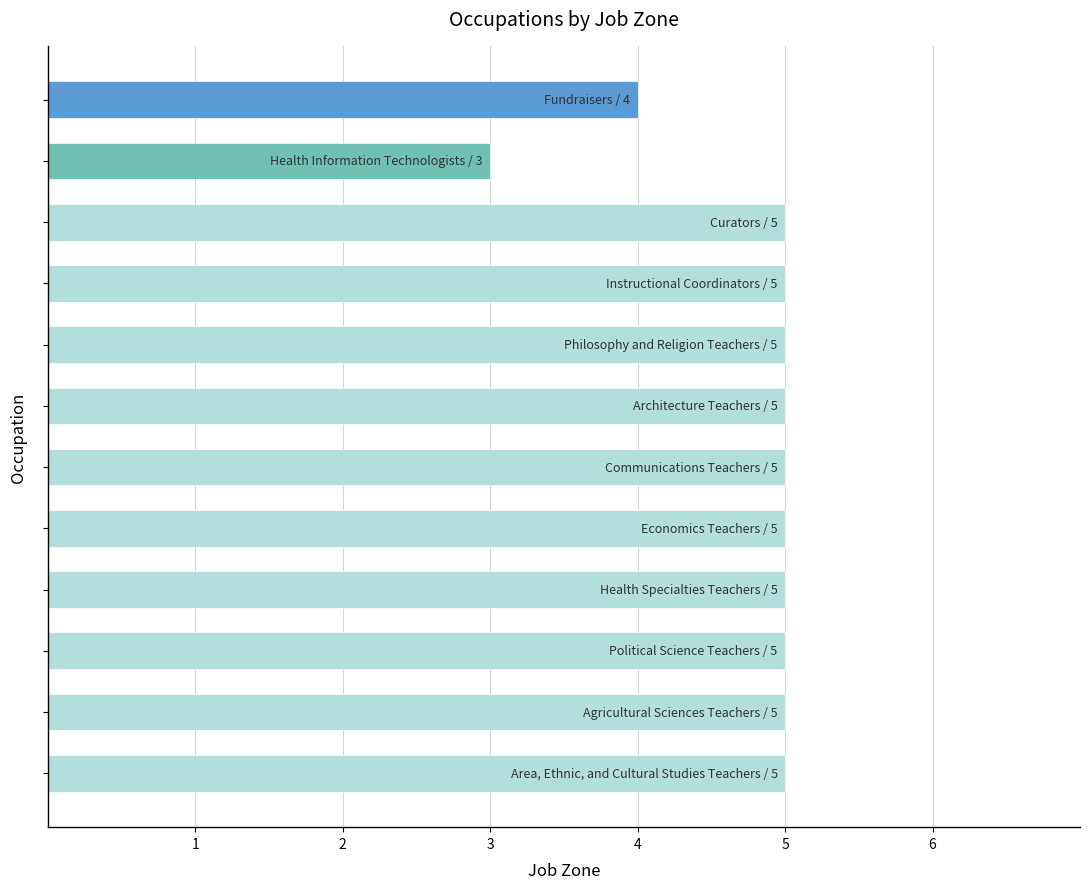

What is the value of the 9th bar from the top?

5